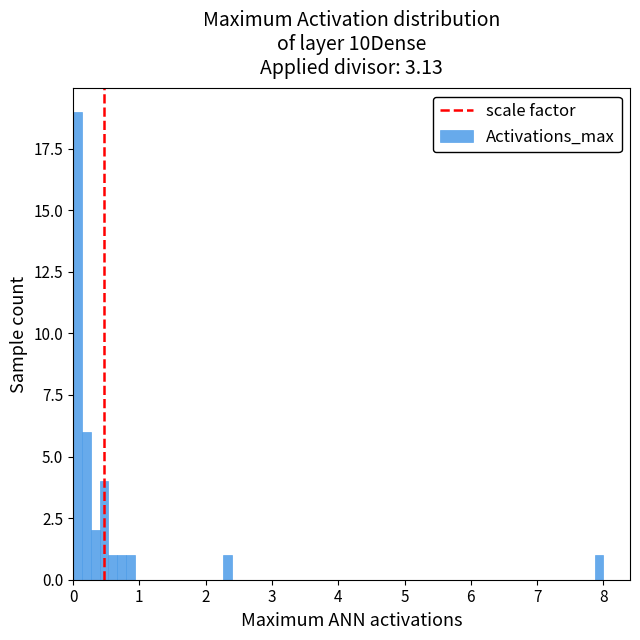

Read against the x-axis, roughly where is the centre of the tallest bar?

0.1